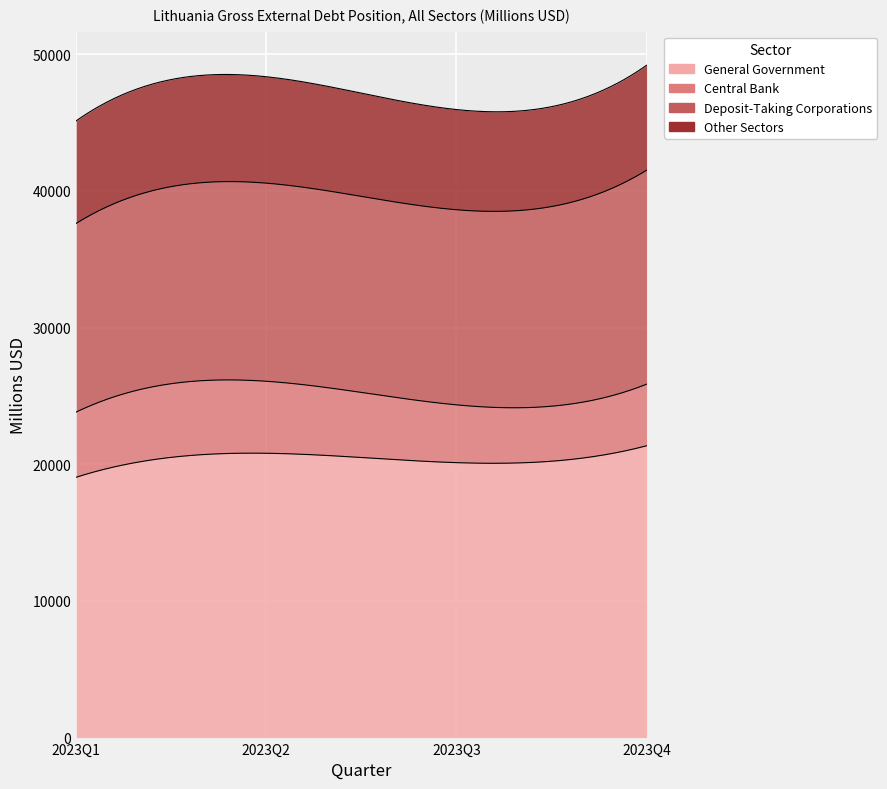

How many lines are shown in the chart?

4